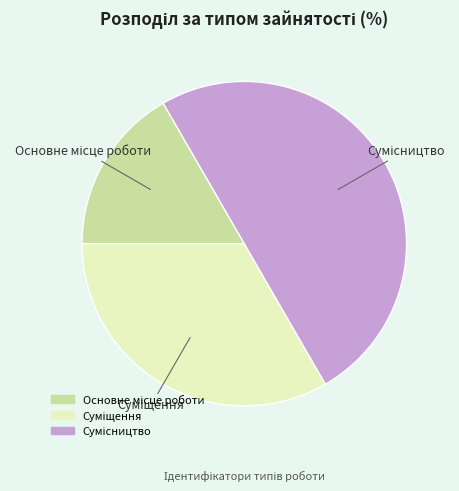

The Основне місце роботи slice represents 23% of the pie. True or false?

False